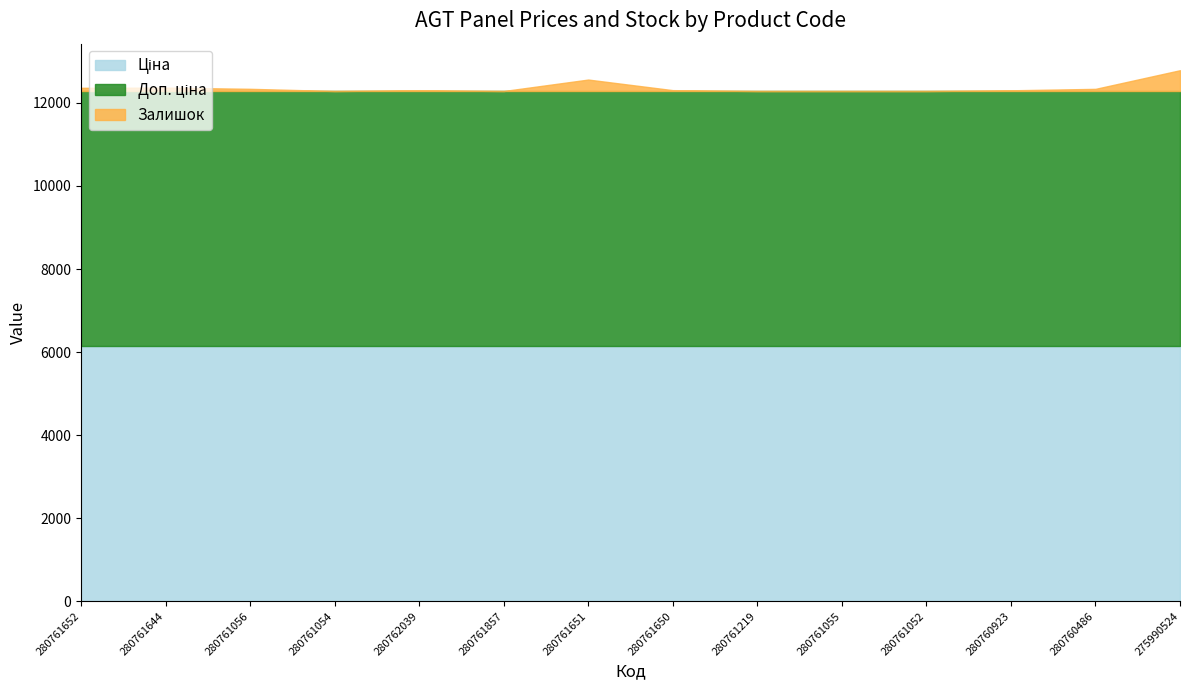

At which category is the sum across all series the highest?

275990524